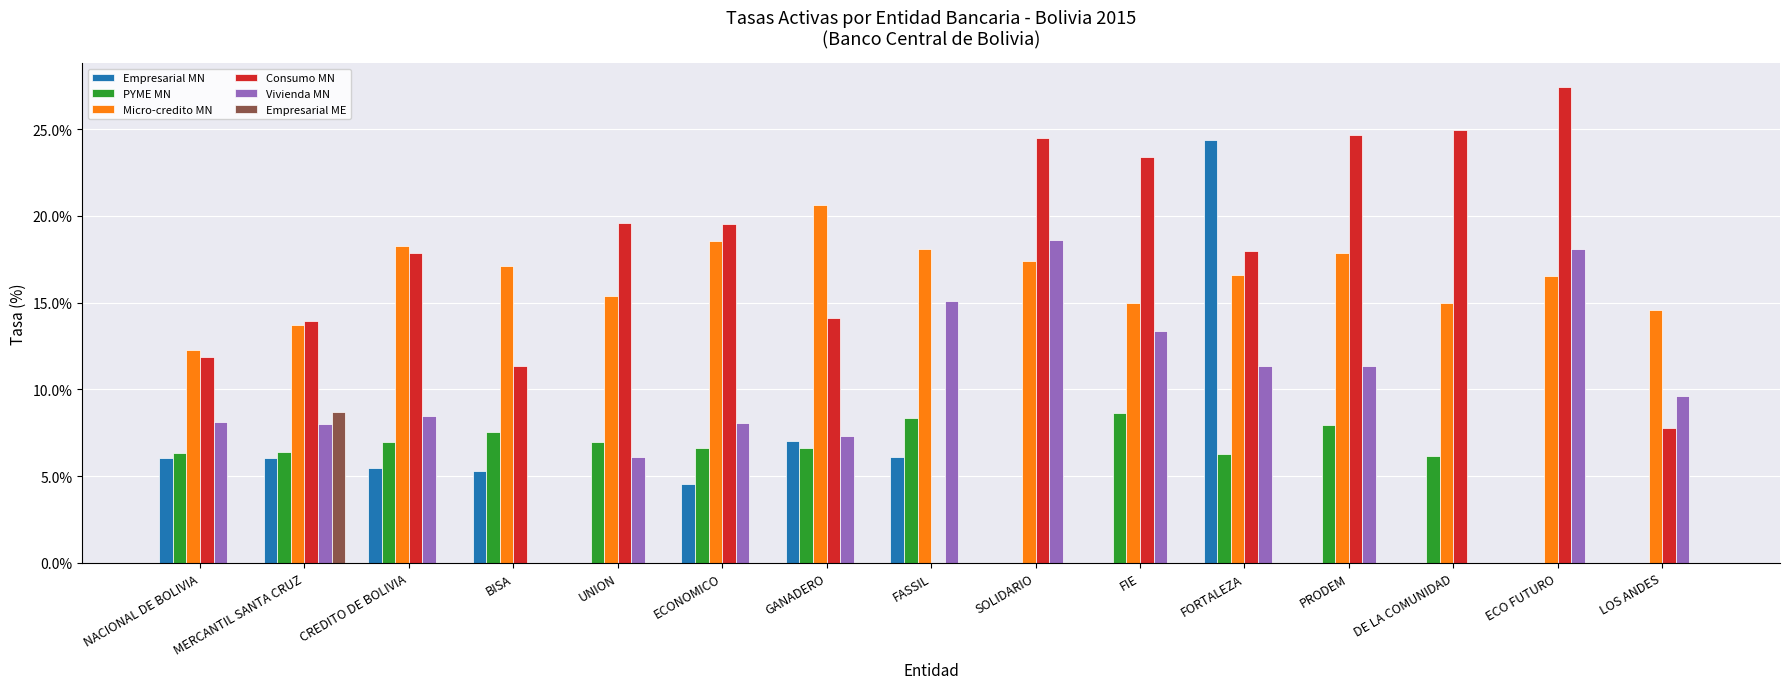

Where does the Vivienda MN series first go above 8?

NACIONAL DE BOLIVIA